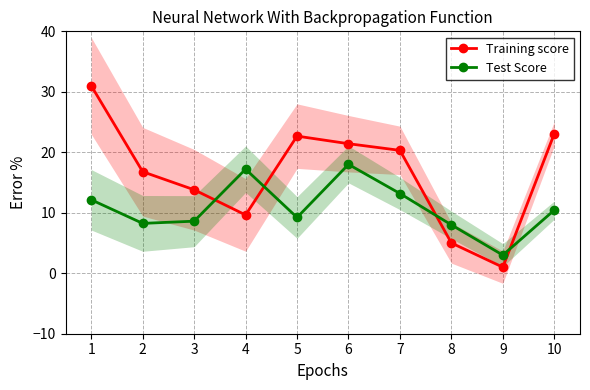

List the labels in order of Test Score value, largest first.

6, 4, 7, 1, 10, 5, 3, 2, 8, 9